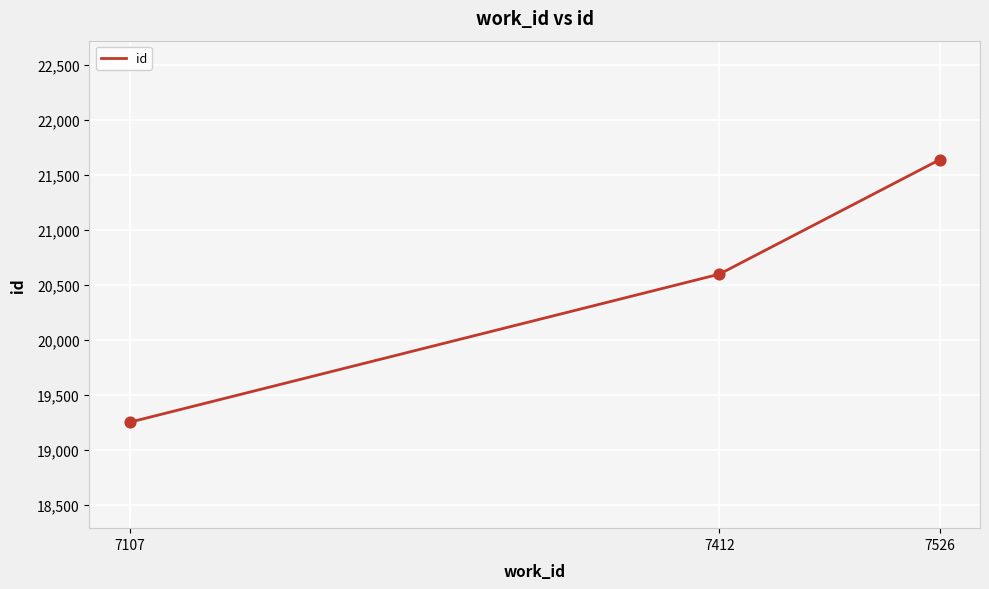

What is the change in value from 7412 to 7526?

+1039